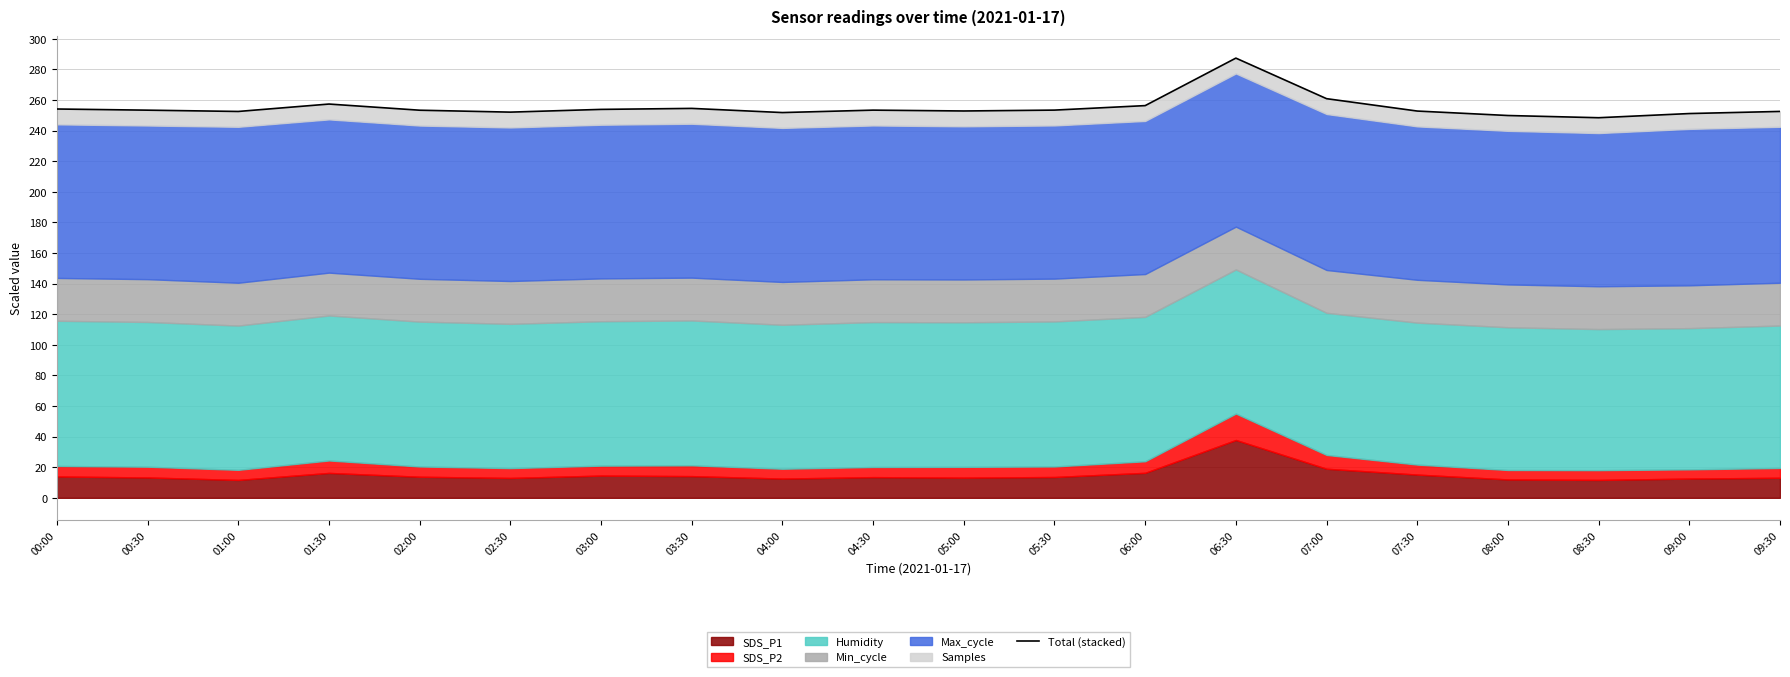

What is the minimum value shown in the chart?

248.5